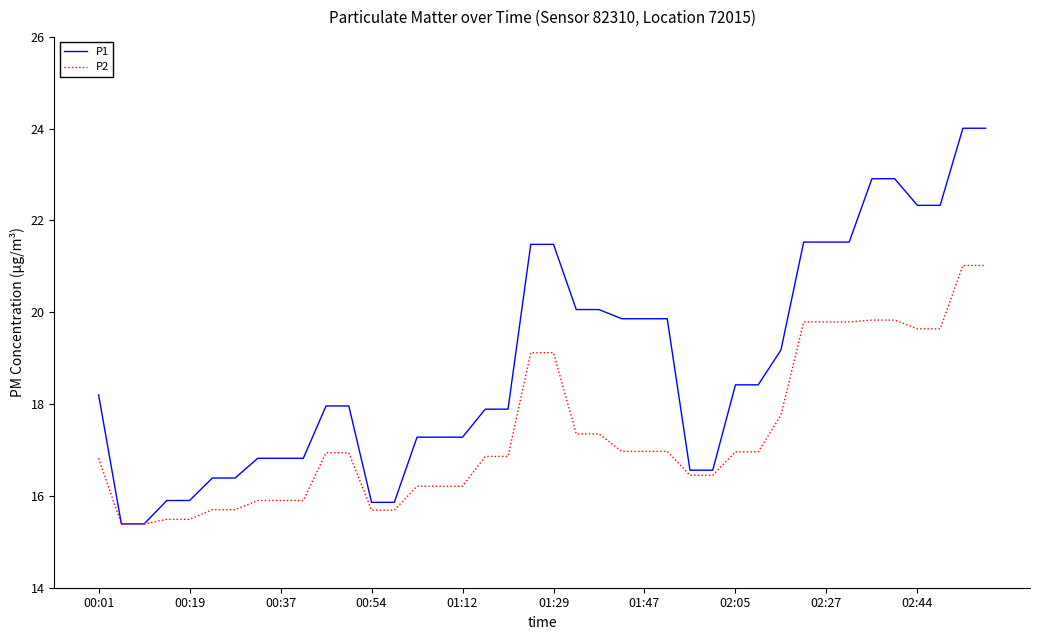

What is the maximum value shown in the chart?

24.0